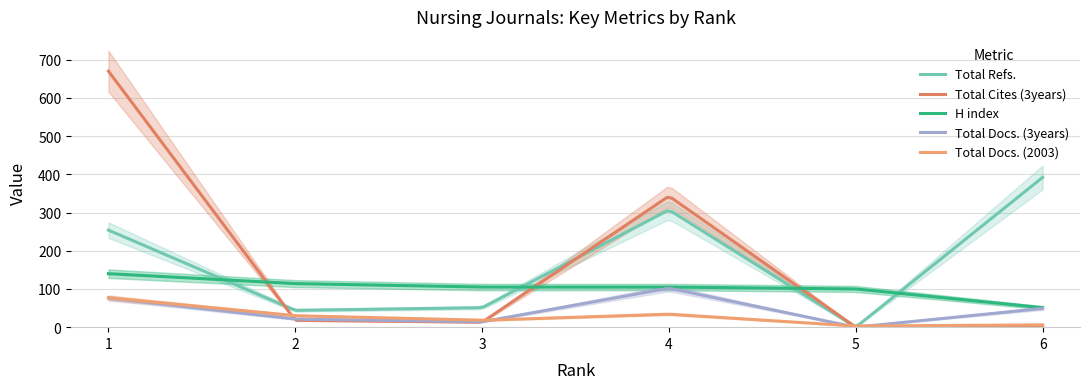

What are all the series names shown in the legend?

H index, Total Docs. (2003), Total Docs. (3years), Total Refs., Total Cites (3years)